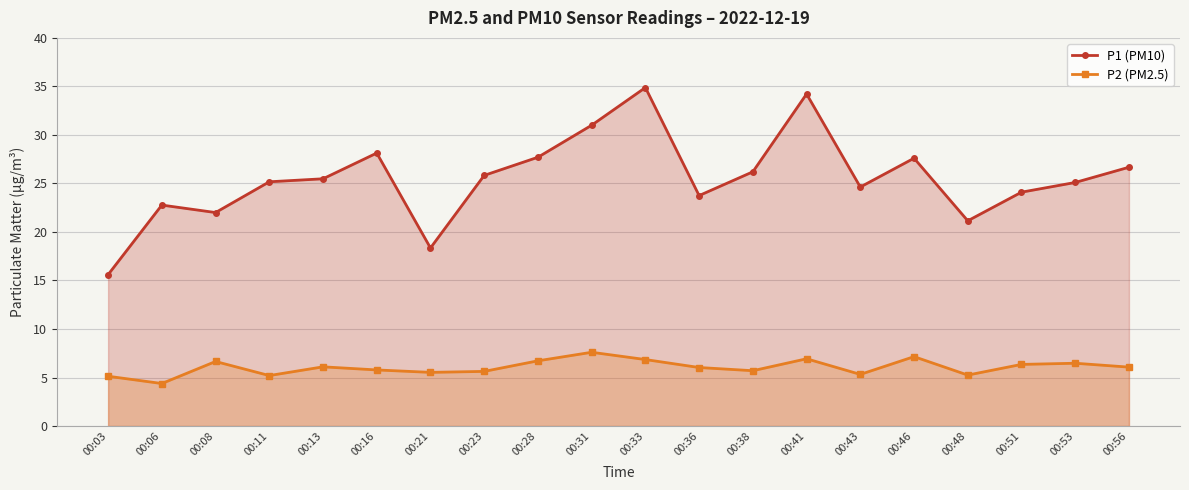

True or false: P2 (PM2.5) has a value of 6.9 at 00:41.

True